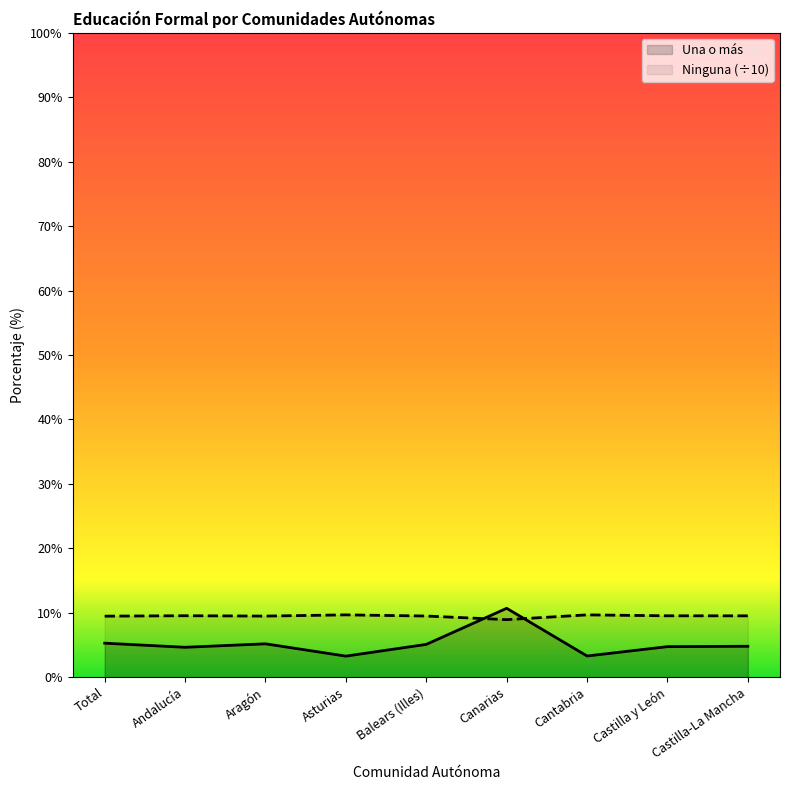

Between Total and Cantabria, which series saw the biggest shift?

Una o más